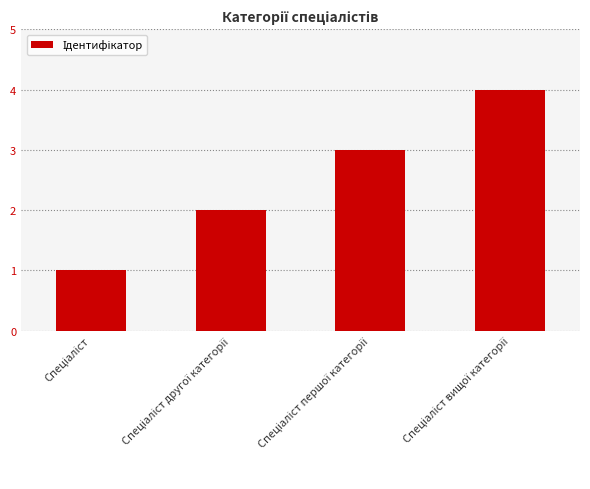

What is the difference between the maximum and minimum values?

3